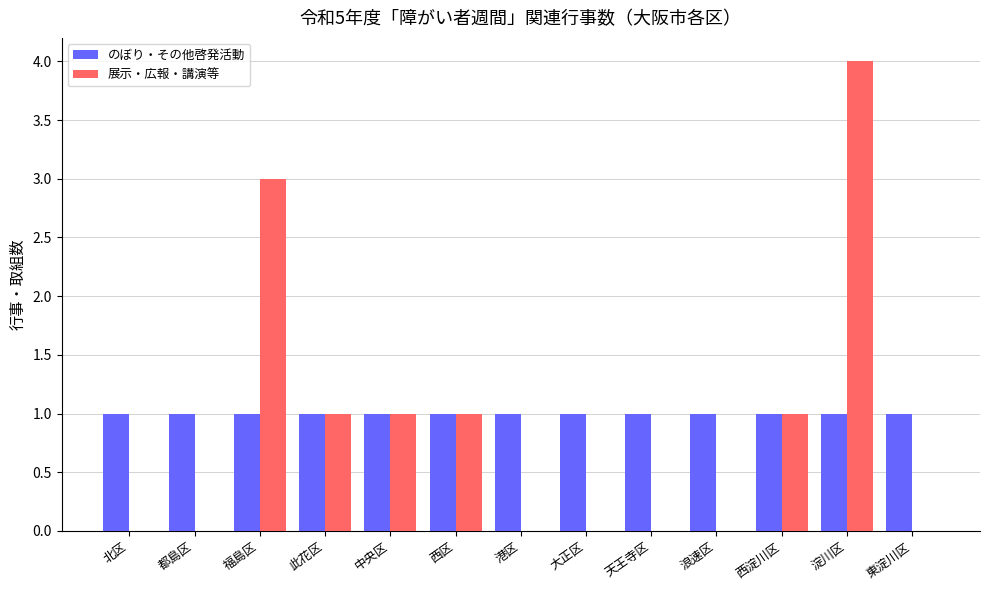

Which series changed the most between 浪速区 and 淀川区?

展示・広報・講演等